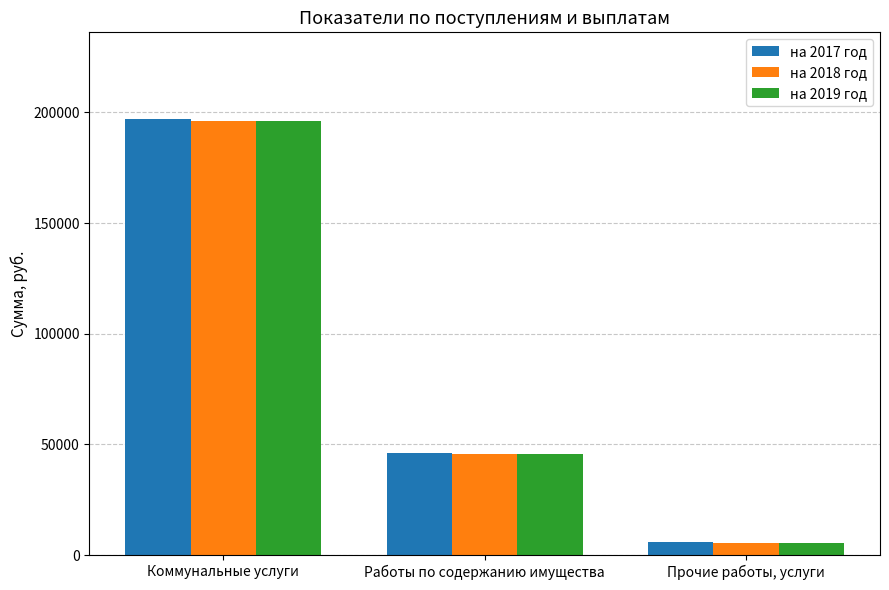

How many distinct data groups are displayed?

3